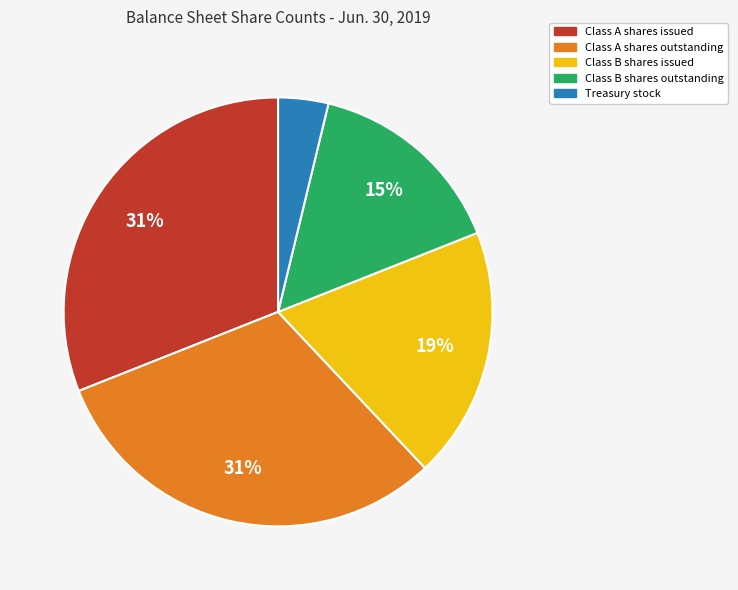

Is there any slice that represents more than half of the pie?

No